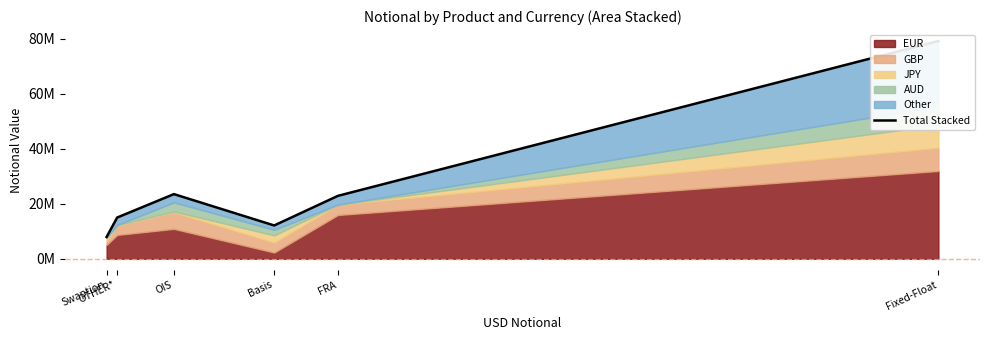

Reading left to right, transcribe all the data shown in this chart.

7943990	15010274	23532992	12126092	22900357	79260177